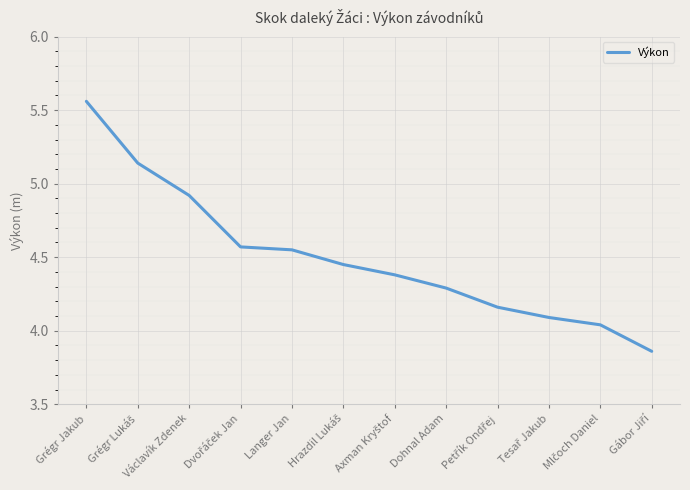

What position from the right is Langer Jan?

8